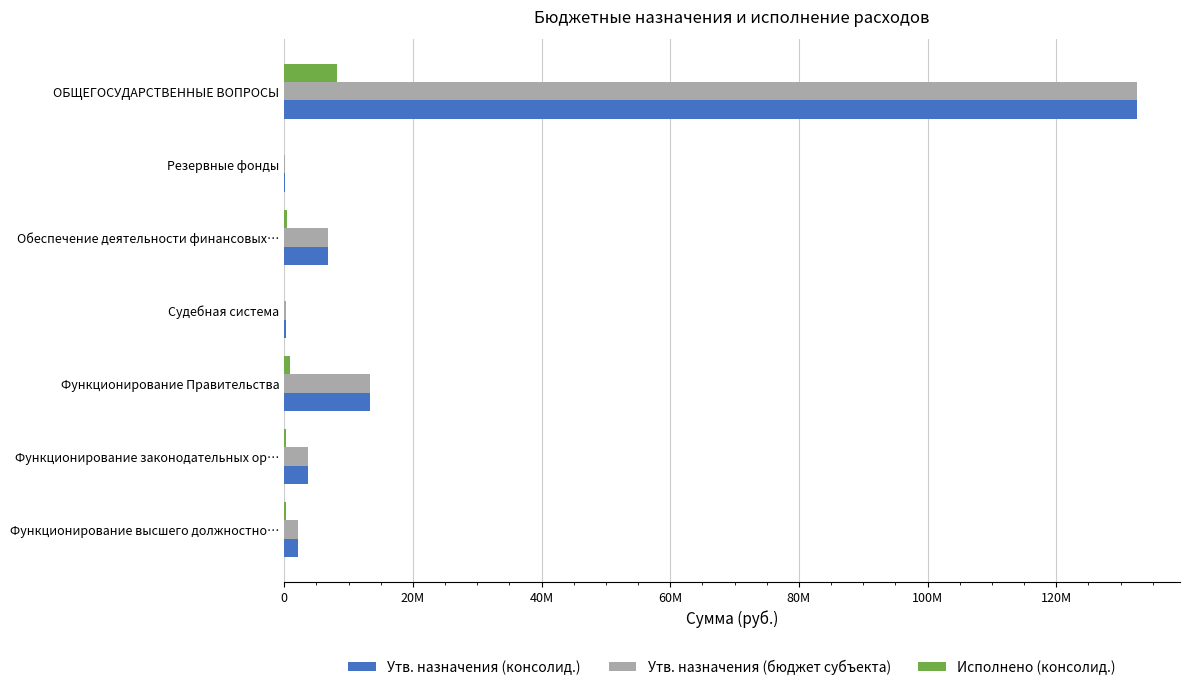

What position from the left is Судебная система?

4